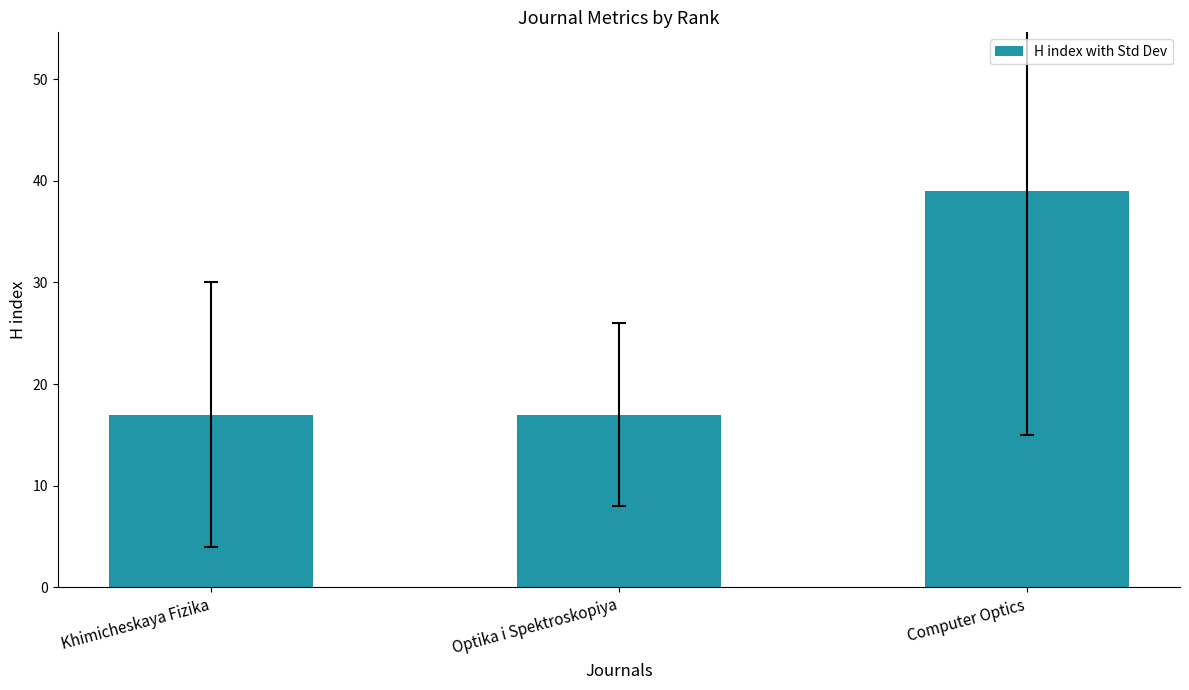

How many values are between 17 and 39?

3